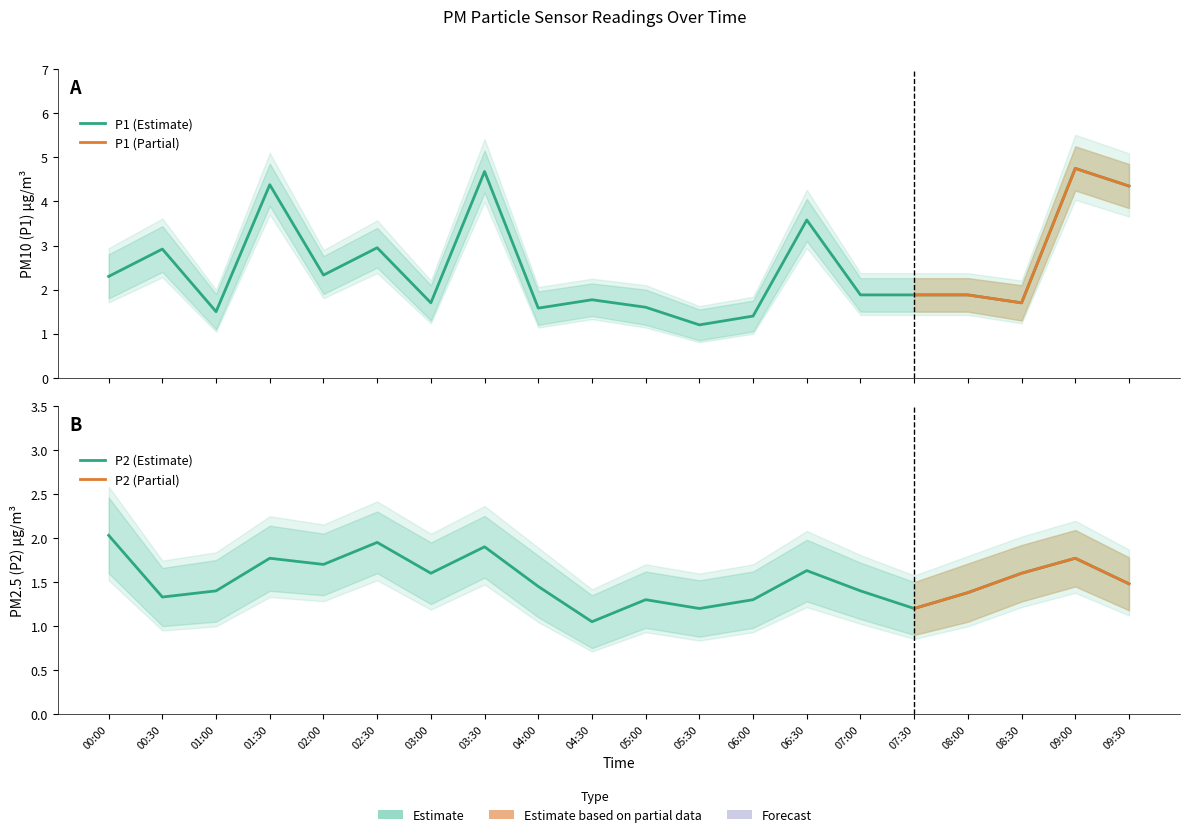

Is it true that P1 equals 1.7 at 08:30?

True